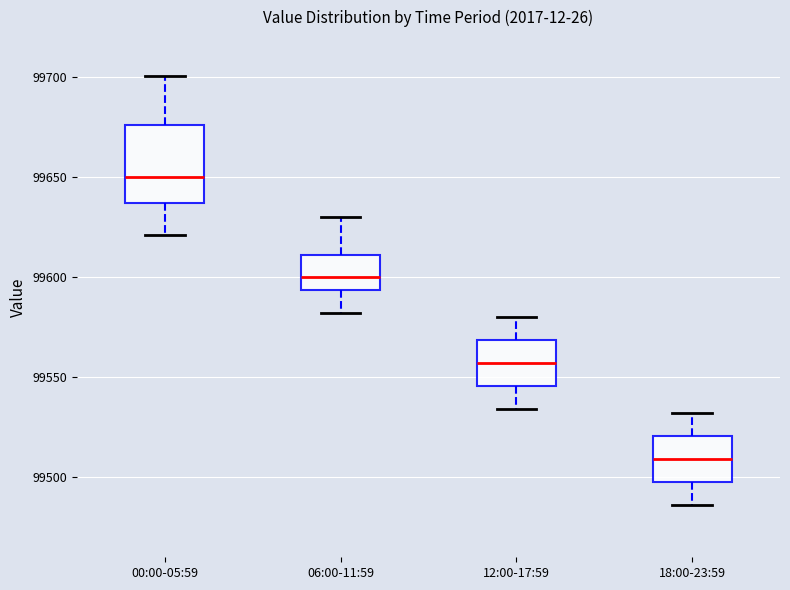

Which box's median line is the lowest?

18:00-23:59